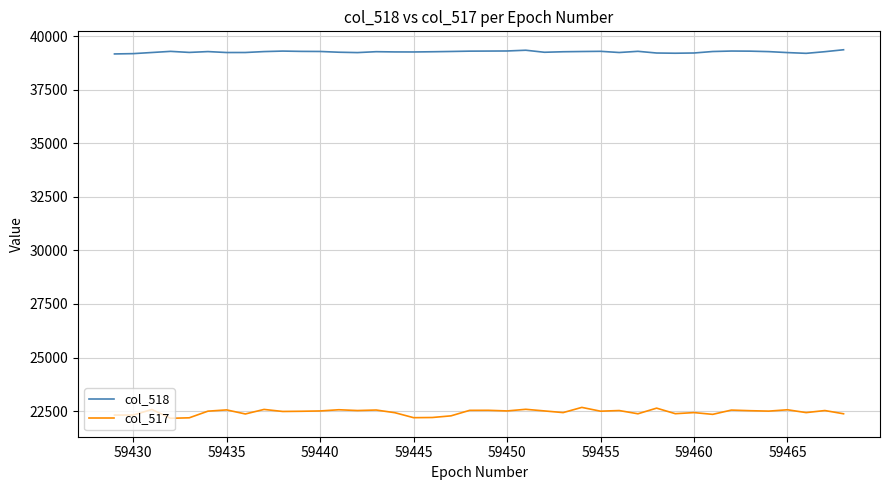

What is the smallest value displayed?

22162